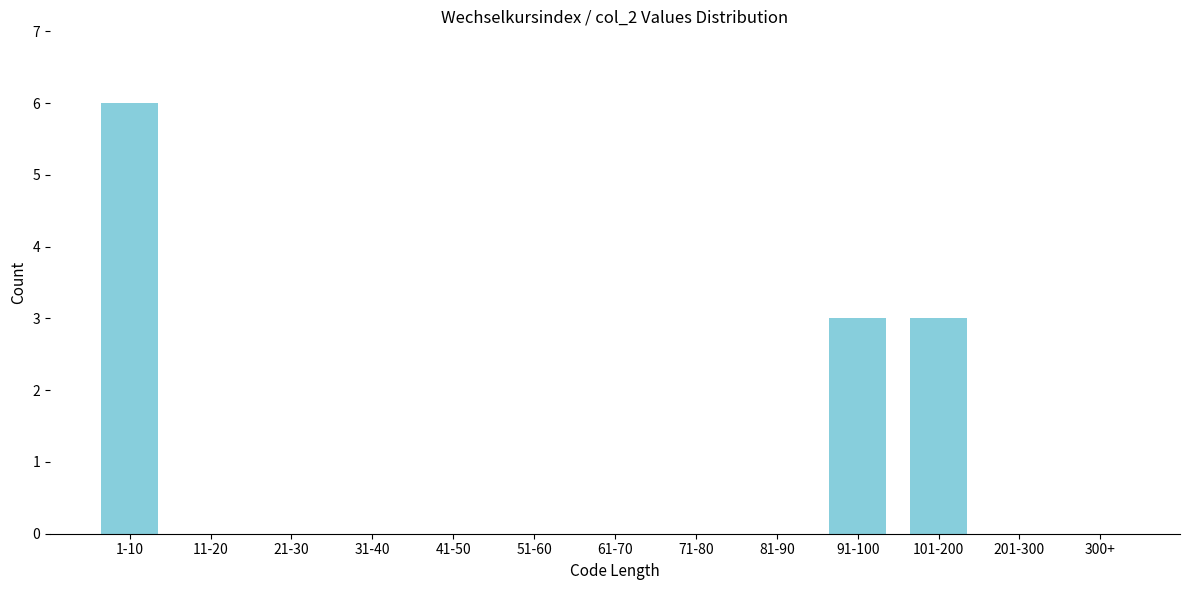

Reading left to right, extract all data points from this chart.

1-10=6	11-20=0	21-30=0	31-40=0	41-50=0	51-60=0	61-70=0	71-80=0	81-90=0	91-100=3	101-200=3	201-300=0	300+=0